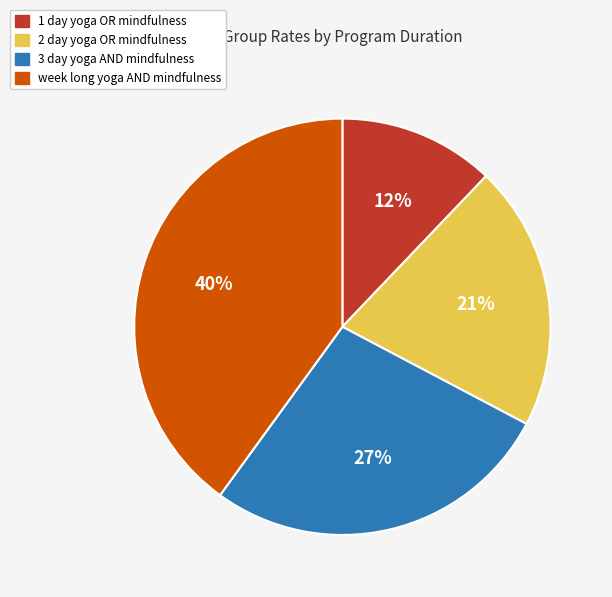

What percentage is the 2 day yoga OR mindfulness slice, to the nearest percent?

21%